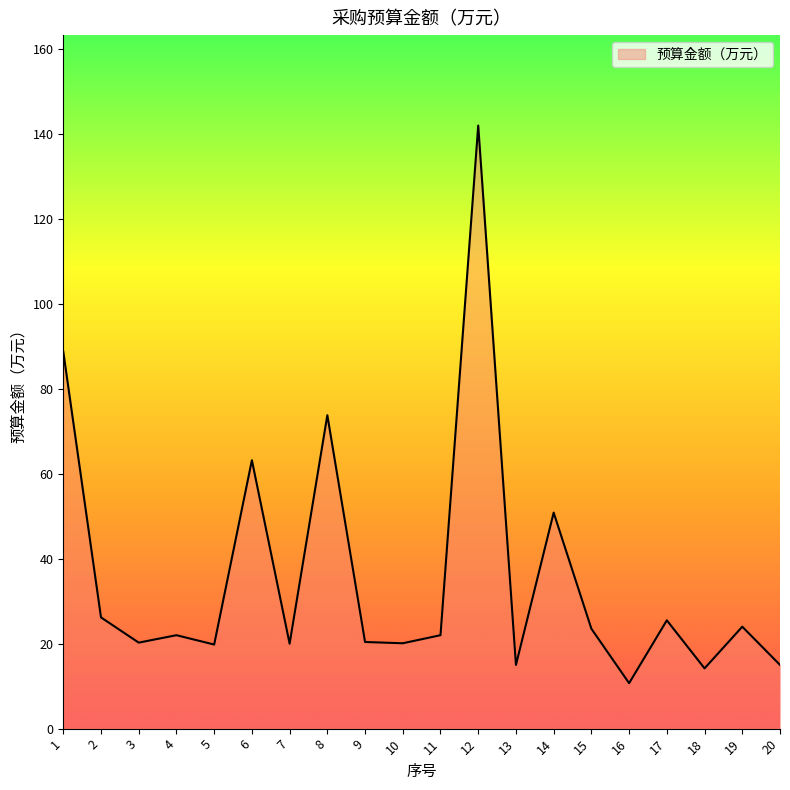

Does the chart have visible grid lines?

No